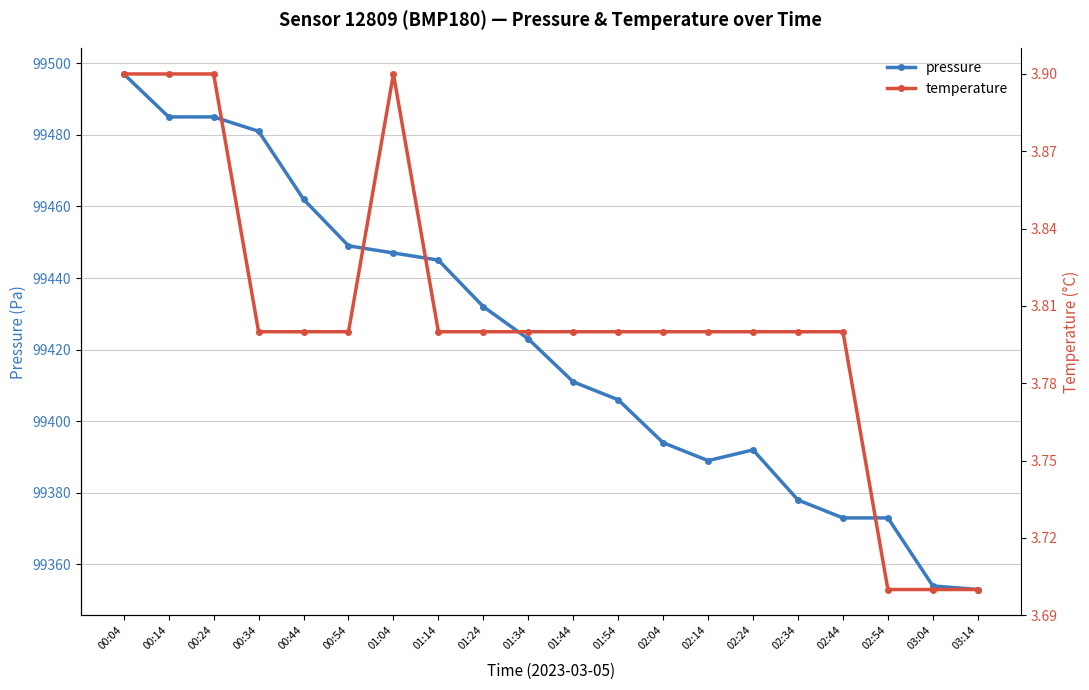

What is the label of the 5th point from the left?

00:44